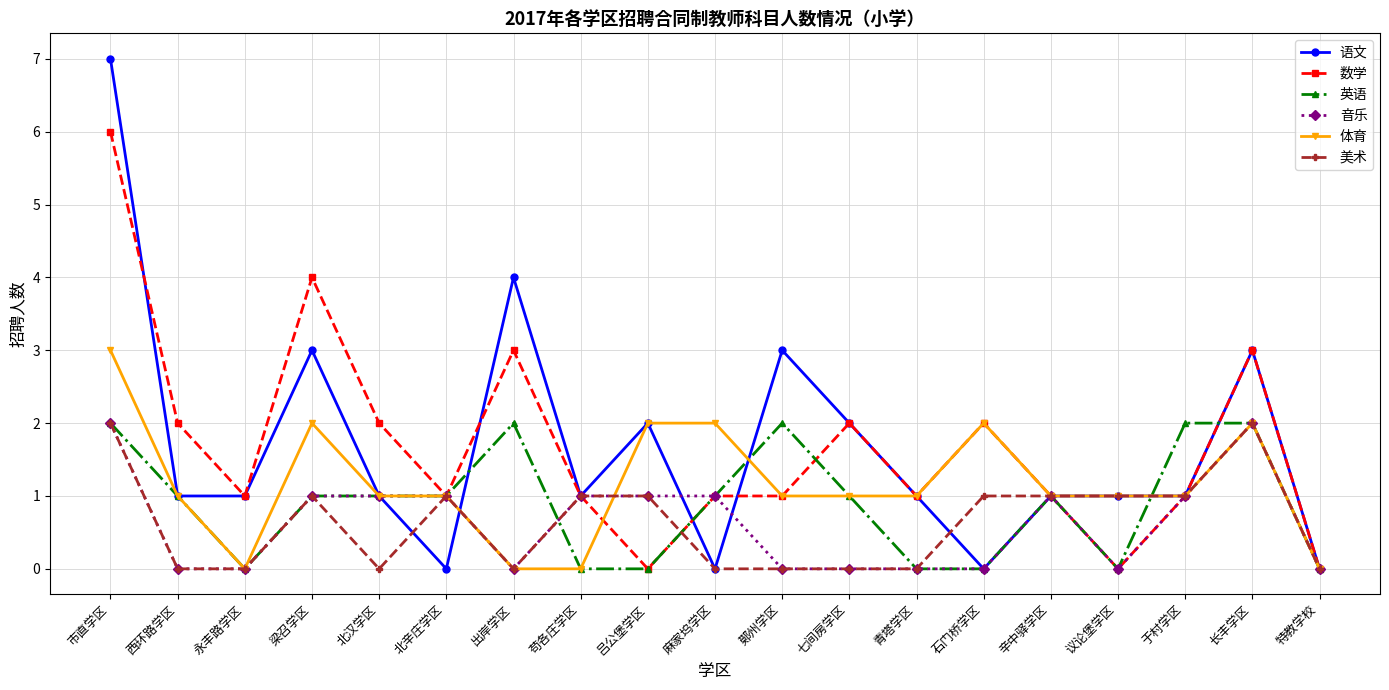

Which series changed the most between 梁召学区 and 于村学区?

数学